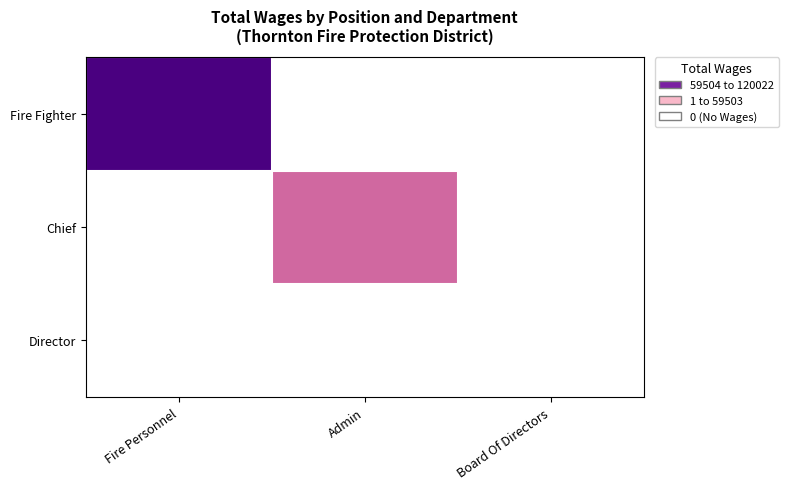

Which series changed the most between Admin and Board Of Directors?

Chief